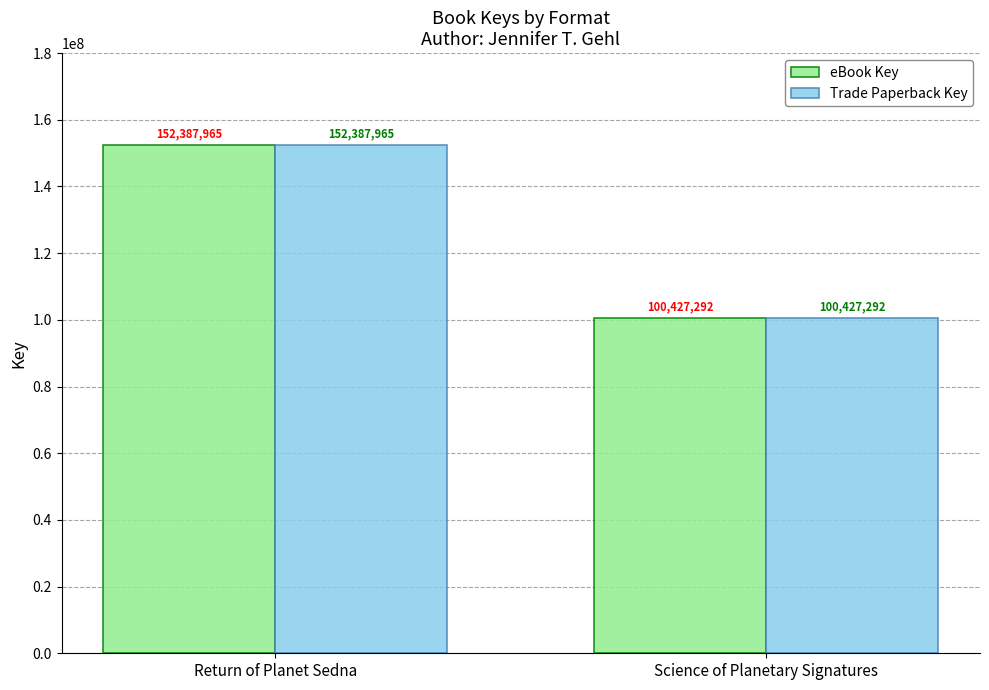

What is the label of the 2nd bar from the right?

Return of Planet Sedna